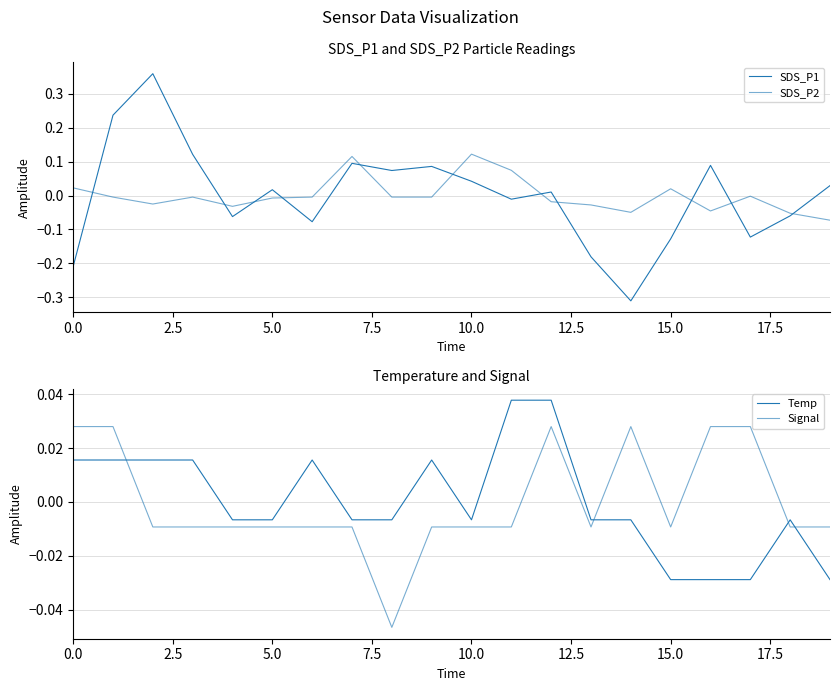

Is this an area chart (filled region under the line)?

No